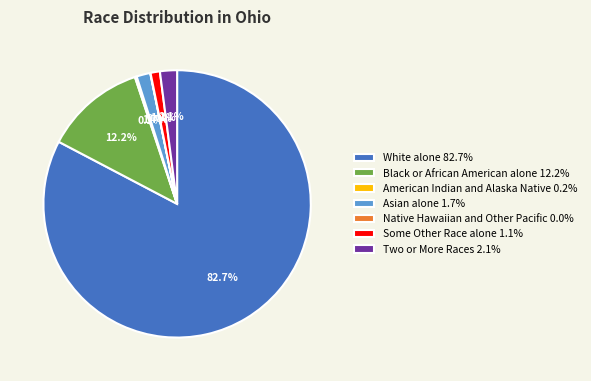

Is it true that Some Other Race alone is 11% of the pie?

False